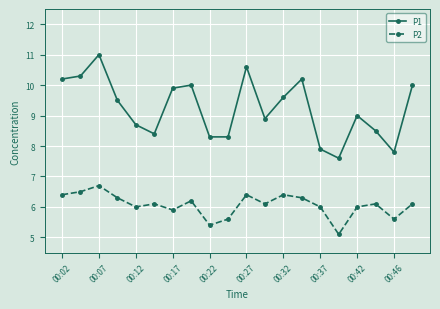

What is the value of the P2 point at the 13th from the left?

6.4